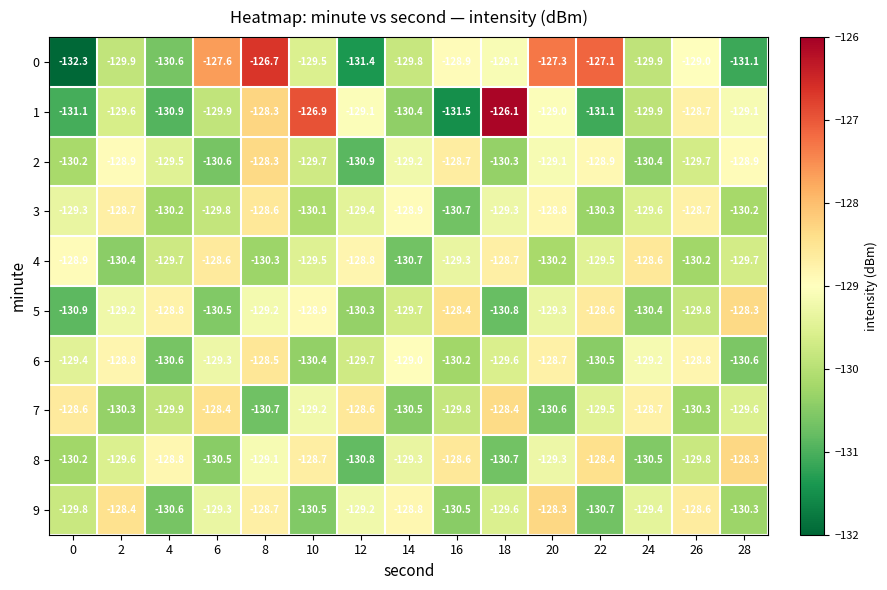

Is the value of 0 at 4 greater than the value of 4 at 8?

No